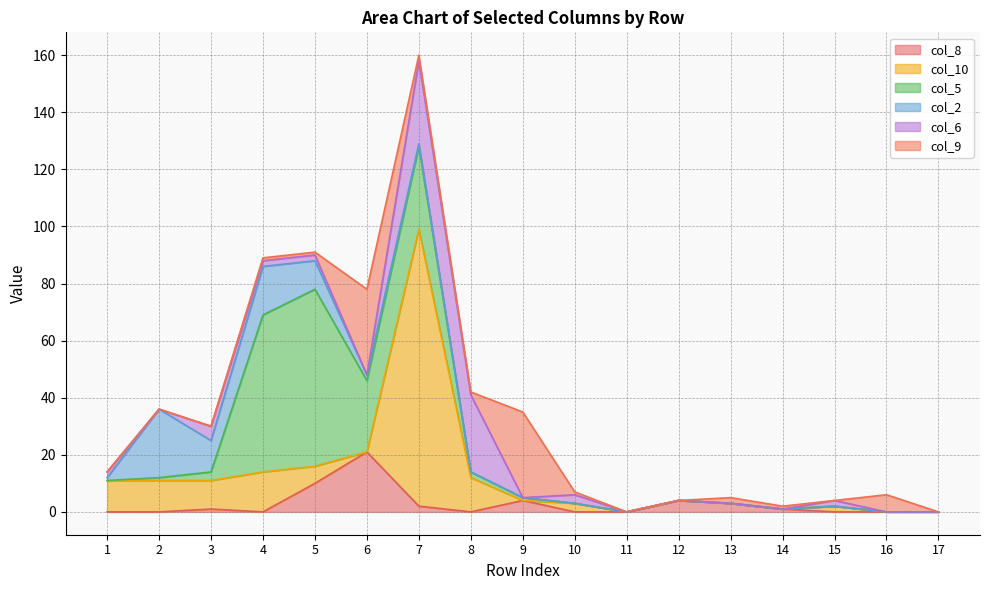

What are all the series names shown in the legend?

col_8, col_10, col_5, col_2, col_6, col_9